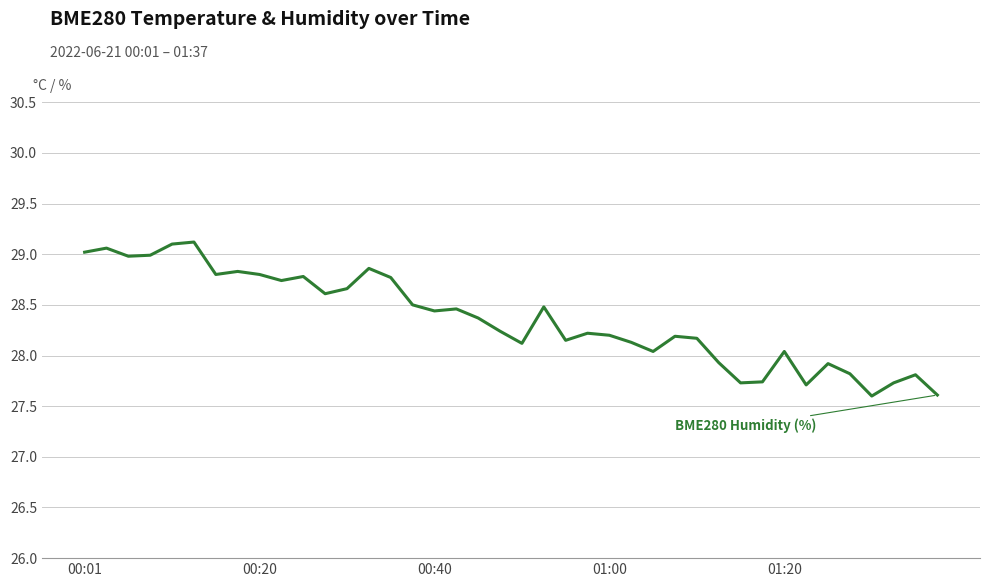

How many values in the BME280 Humidity (%) series are below 28?

10